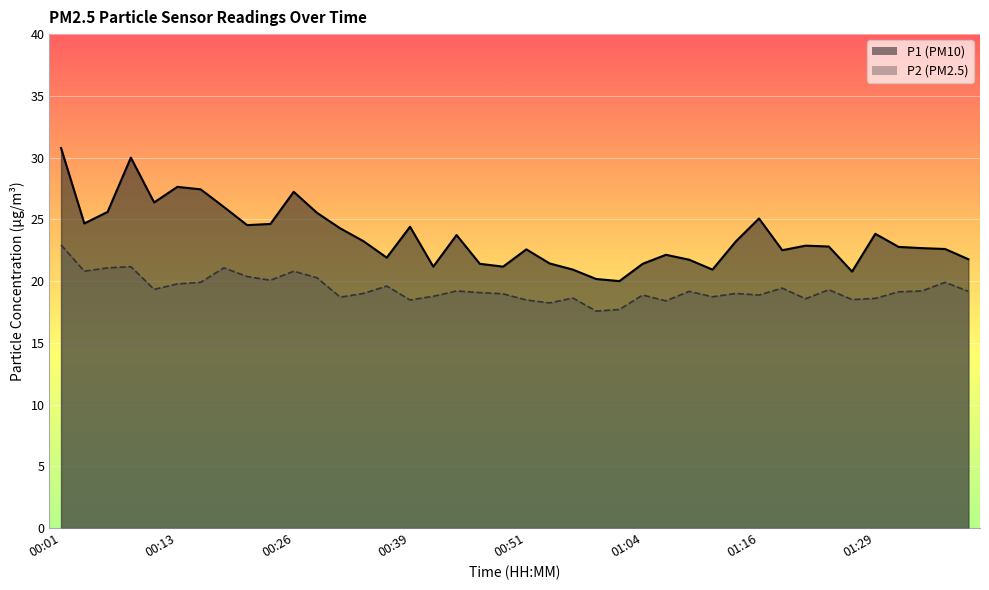

How many data points in P1 are above 22?

27